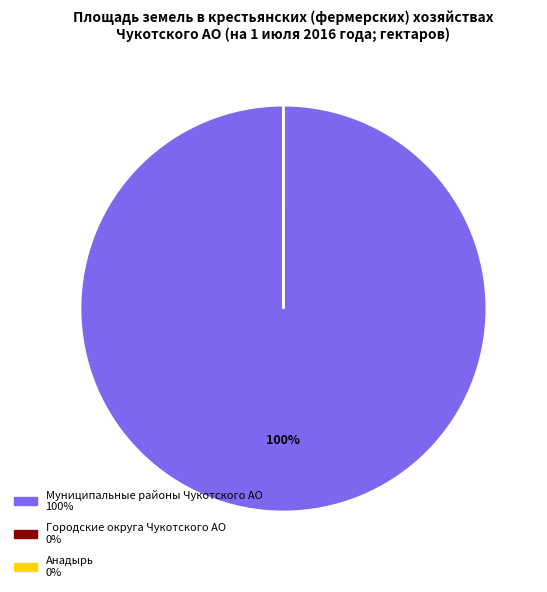

True or false: Муниципальные районы Чукотского АО accounts for 100% of the total.

True